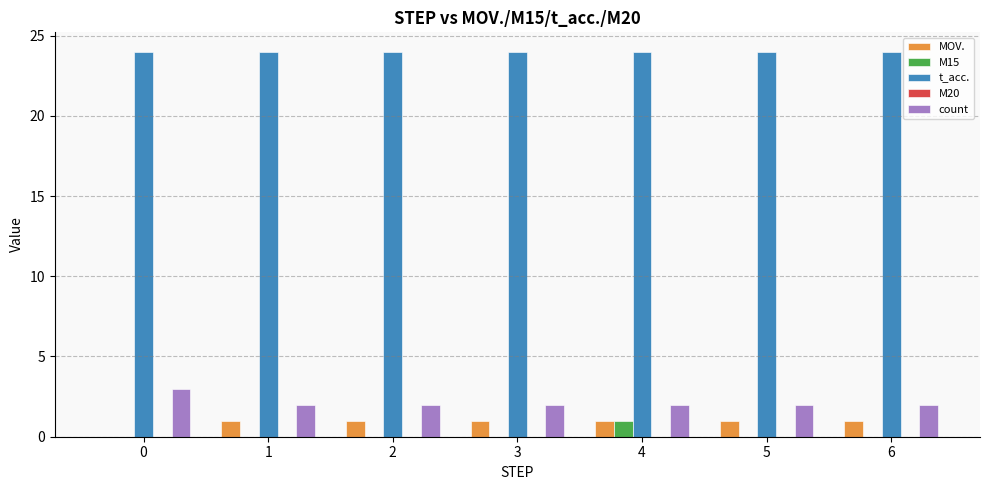

What is the total value across all series at 5?

27